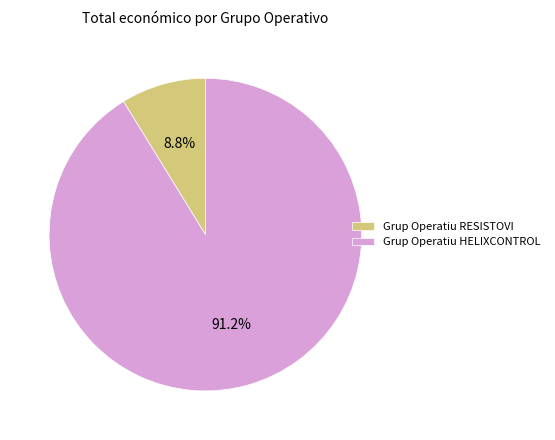

To the nearest percent, what is the difference between the largest and smallest slice percentages?

82%